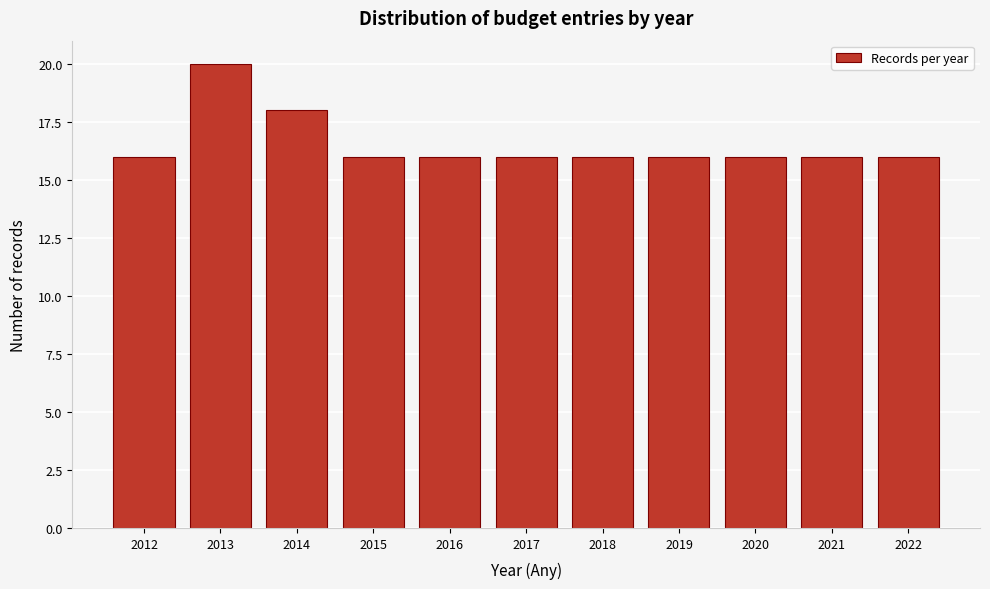

Reading left to right, what are all the values shown in this chart?

2012=16	2013=20	2014=18	2015=16	2016=16	2017=16	2018=16	2019=16	2020=16	2021=16	2022=16